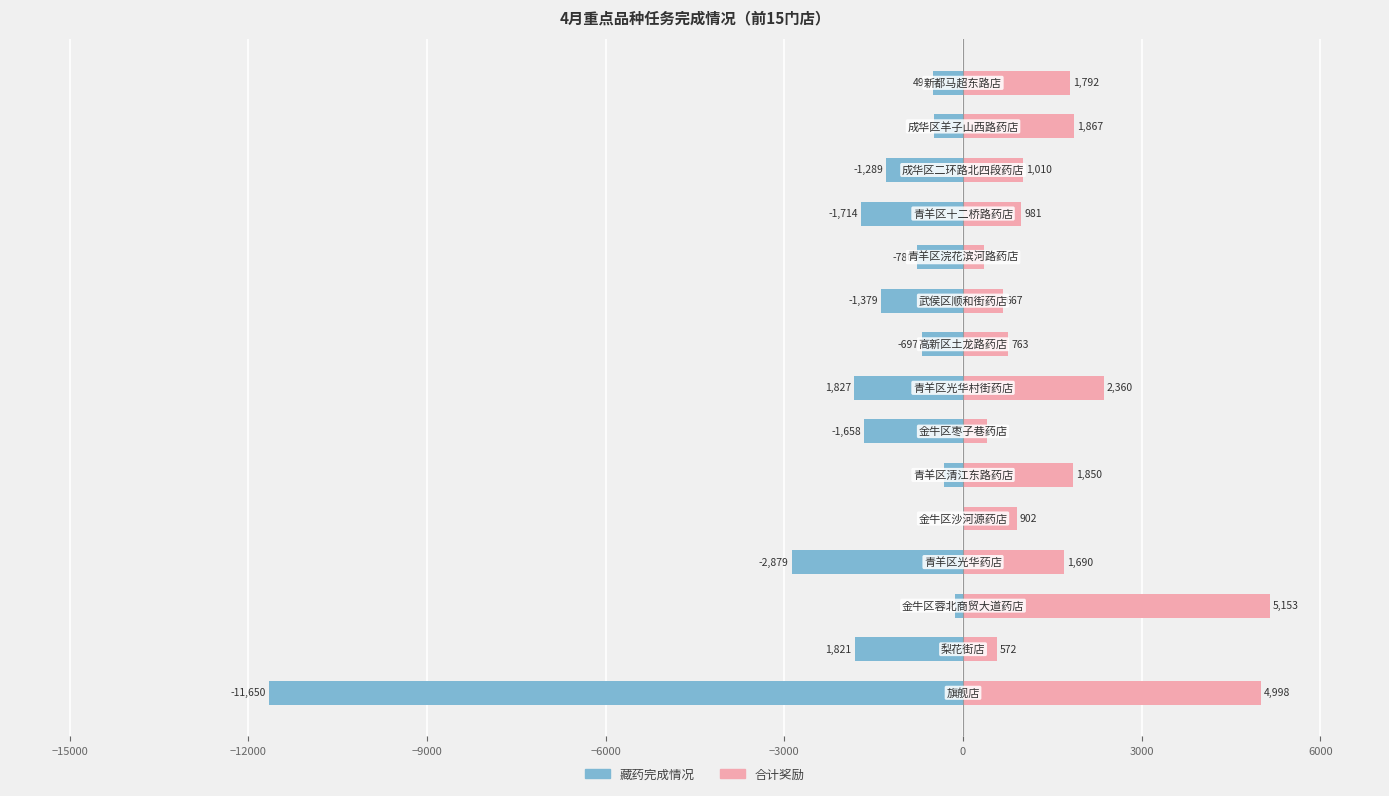

What is the difference between the maximum and second lowest values in the 合计奖励 series?

4750.1